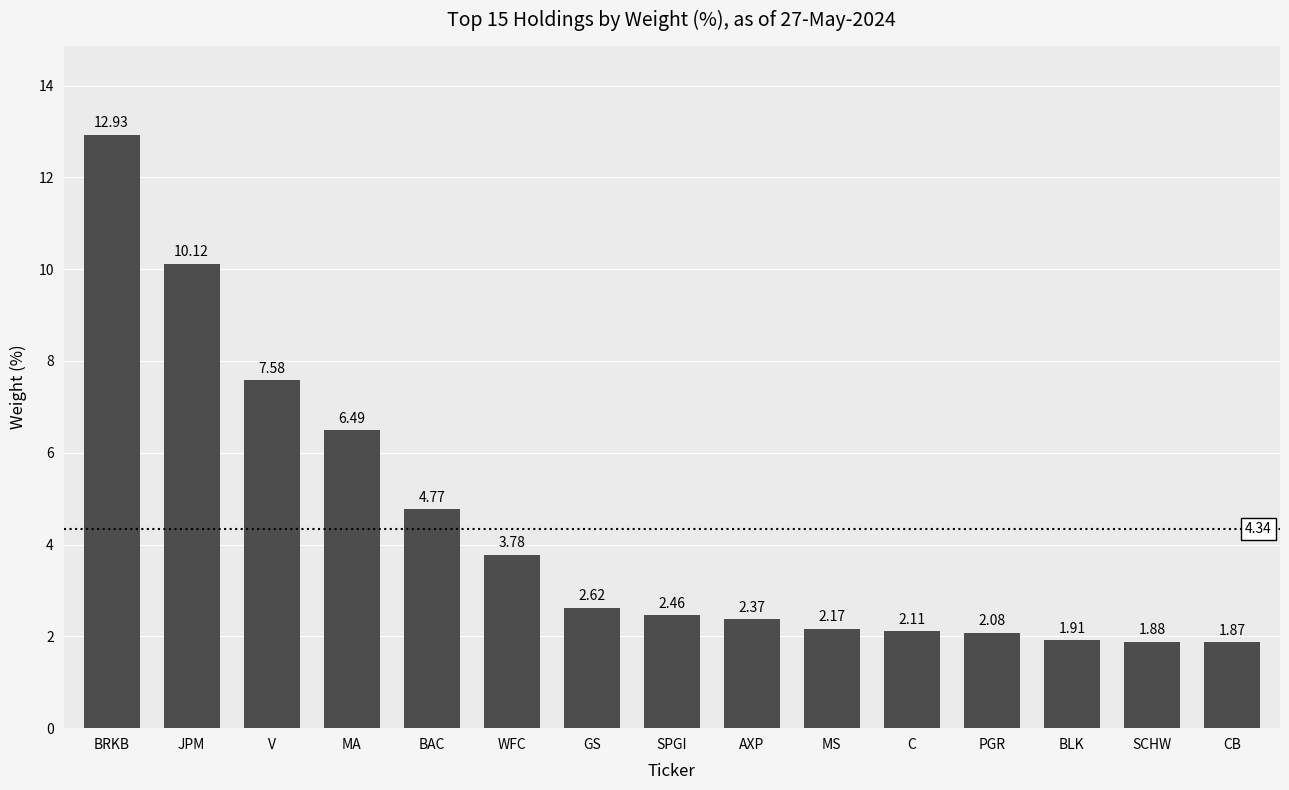

True or false: the data shows 0.5 at CB.

False